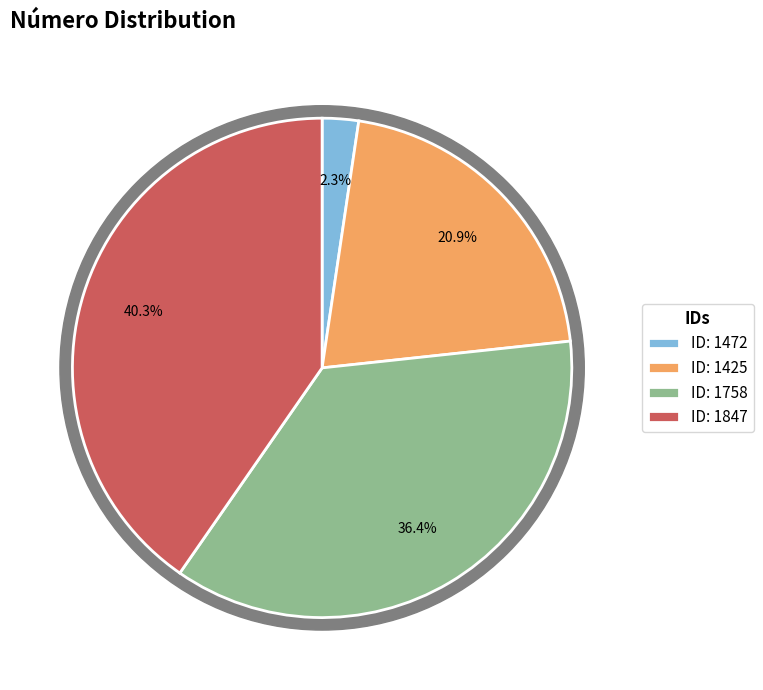

Does 1847 represent more than half of the total?

No